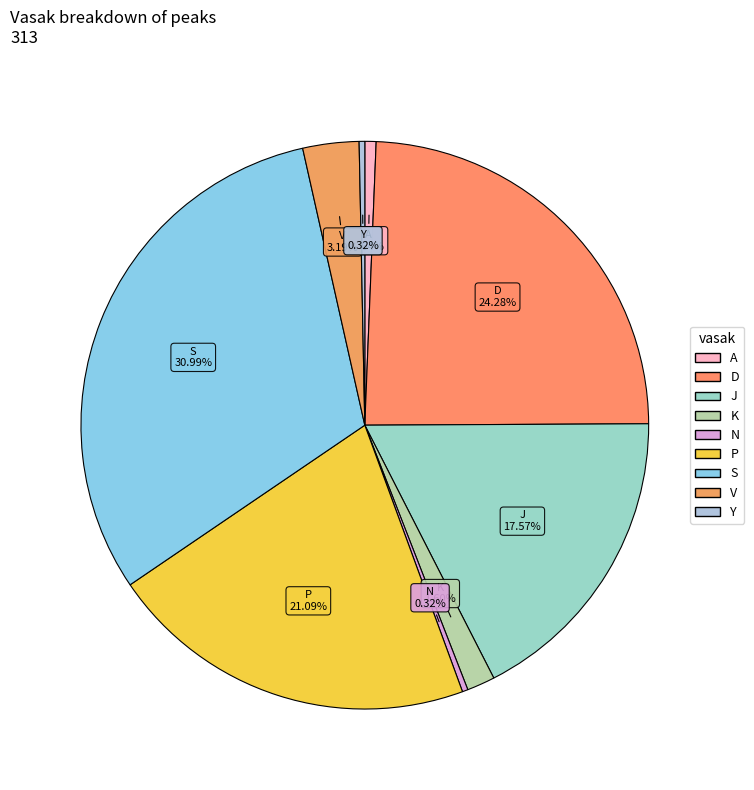

The P slice represents 21% of the pie. True or false?

True